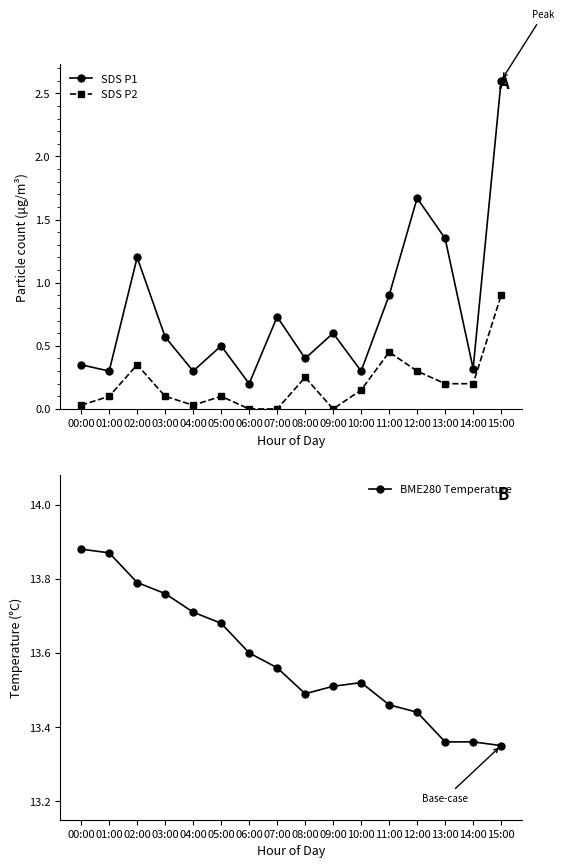

At which category does the chart reach its peak across all series?

00:00